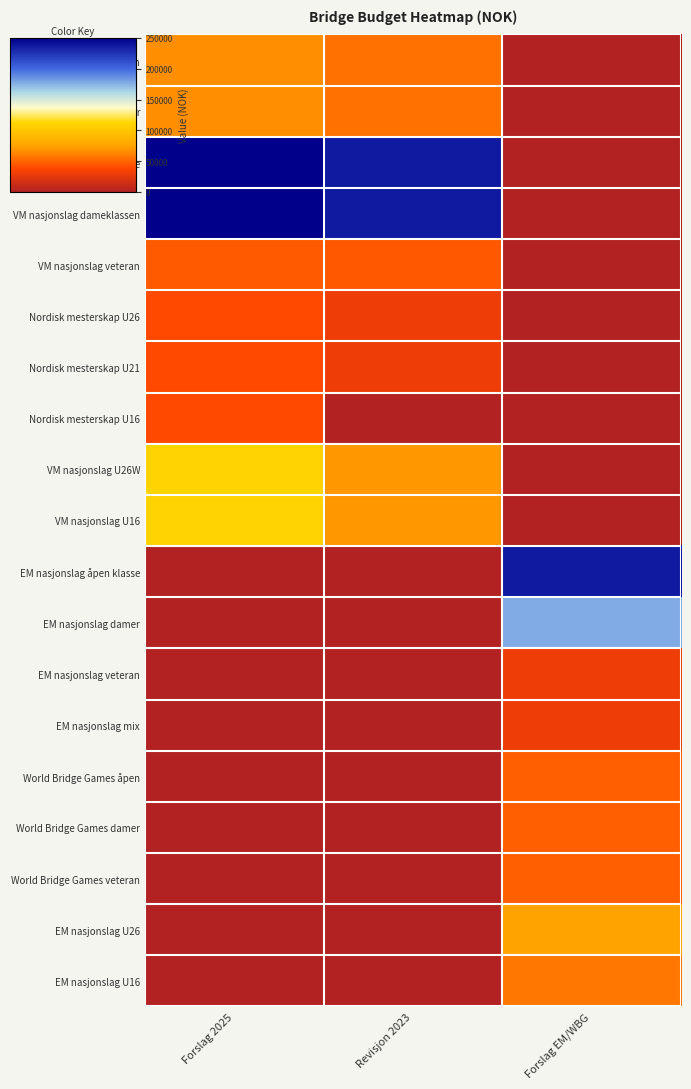

Which series has the widest spread of values?

VM nasjonslag åpen klasse